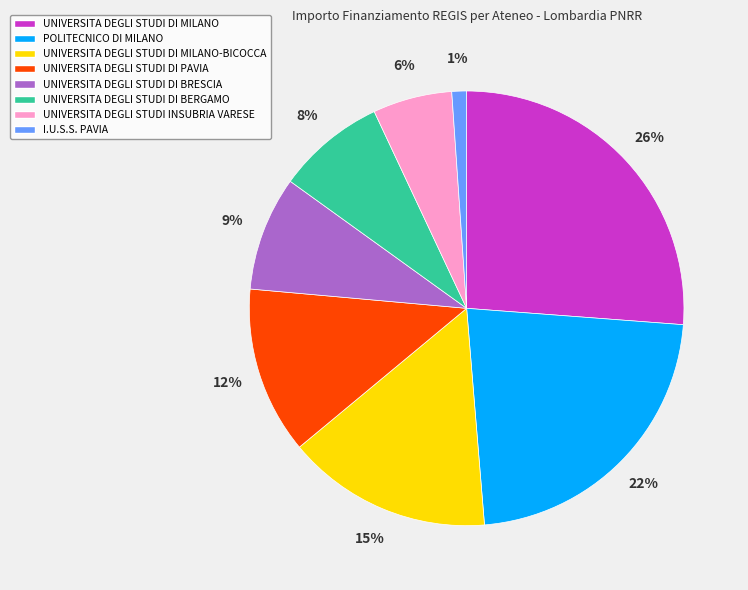

Is there any slice that represents more than half of the pie?

No